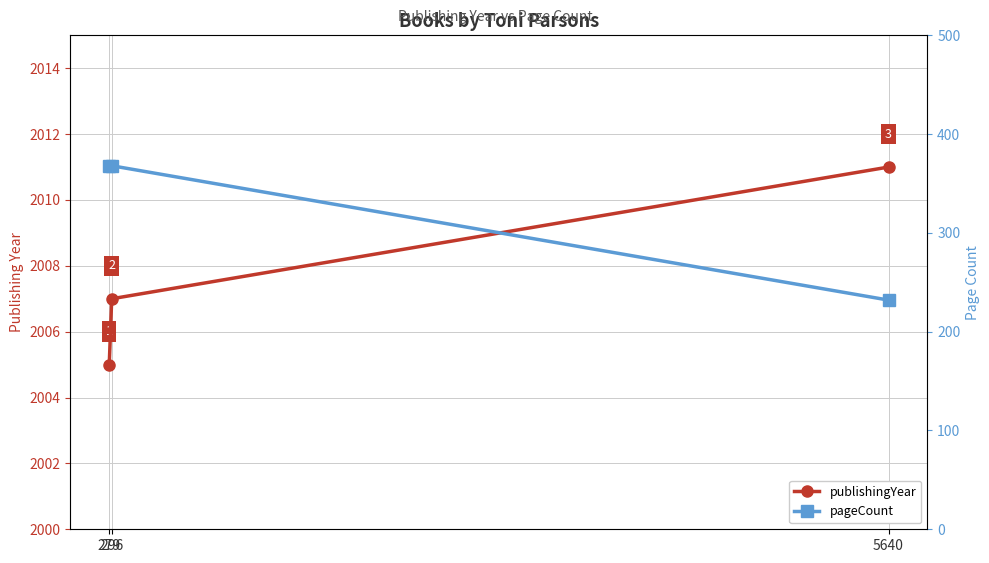

Is it true that publishingYear equals 3351 at 5640?

False